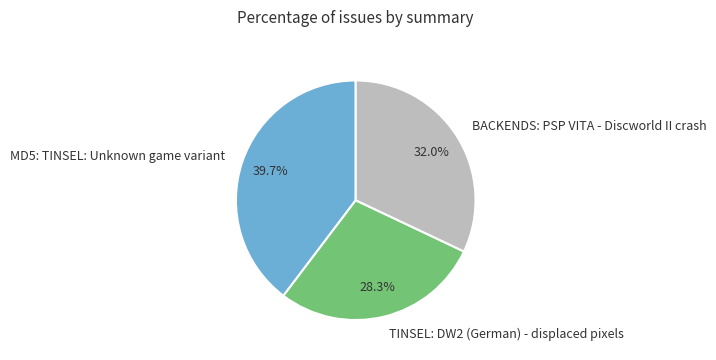

Is there any slice that represents more than half of the pie?

No